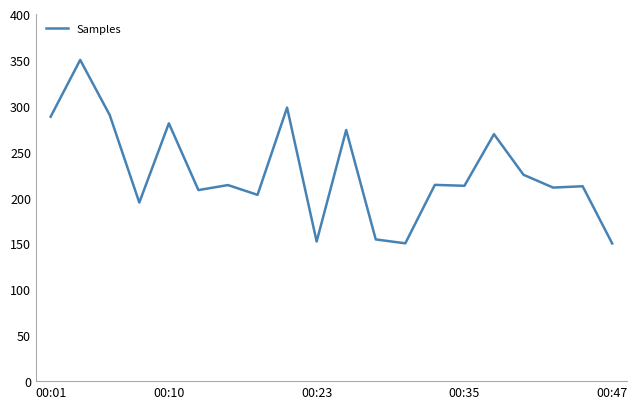

What is the difference between the maximum and minimum values?

200.0